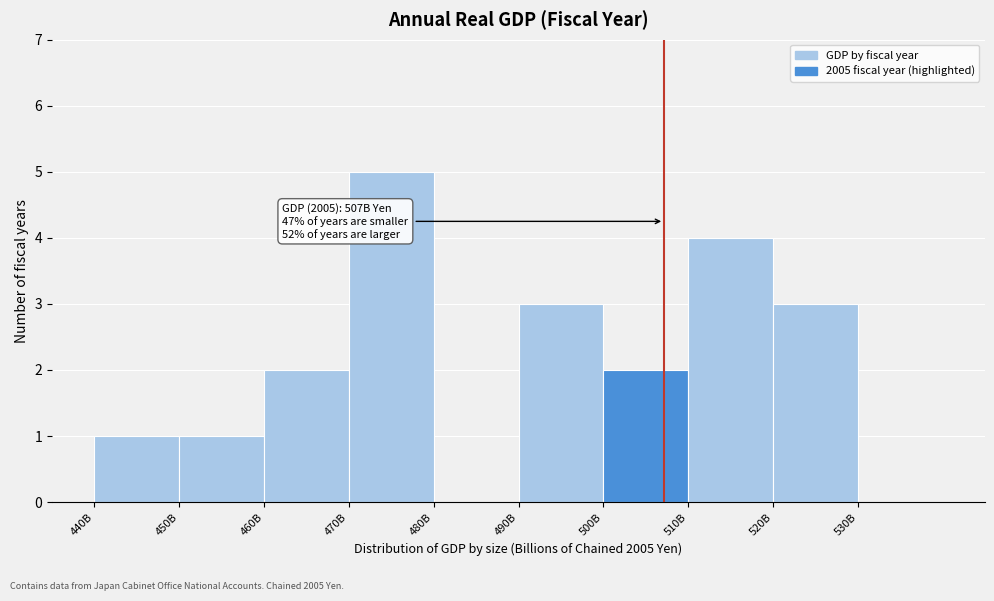

Reading left to right, extract all data points from this chart.

440B=1	450B=1	460B=2	470B=5	480B=0	490B=3	500B=2	510B=4	520B=3	530B=0